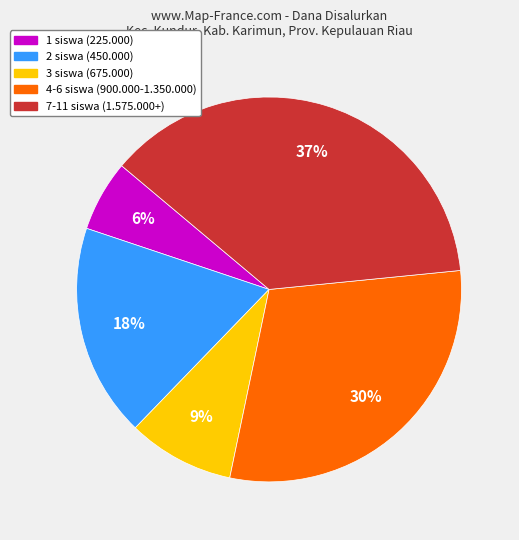

Is there a majority slice in this chart?

No